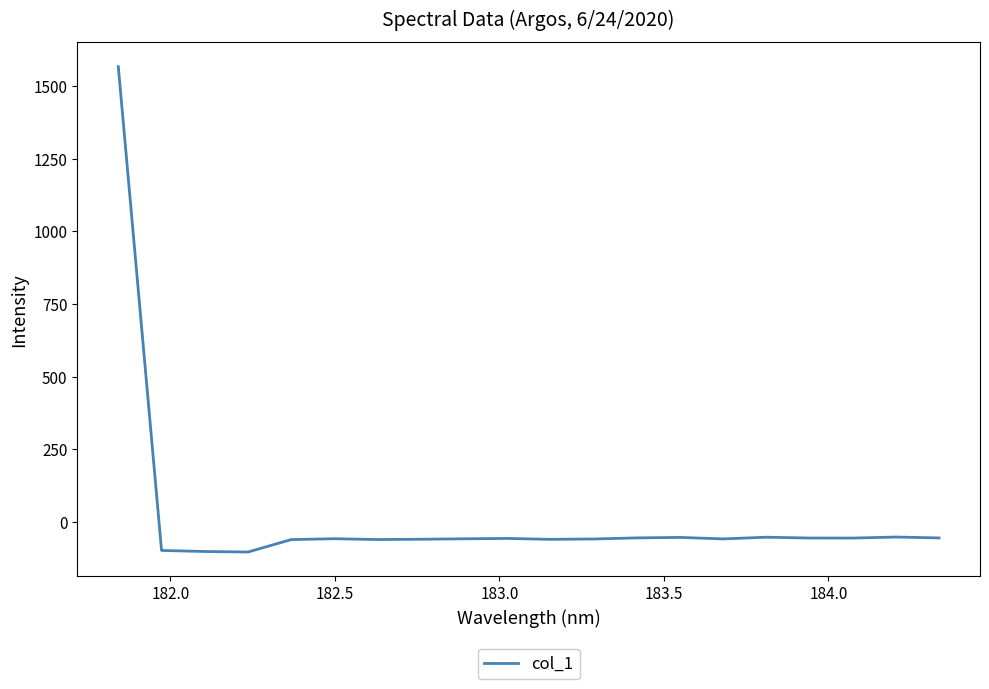

Does the chart display data point markers on the line(s)?

No